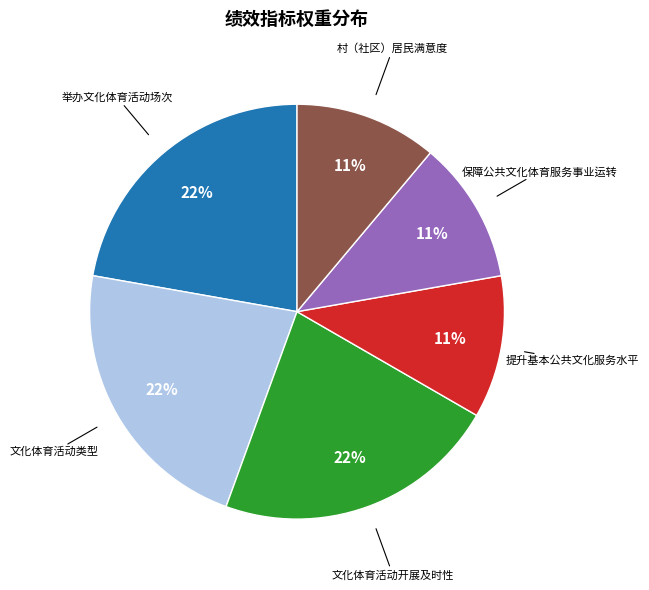

How many segments does this pie chart have?

6